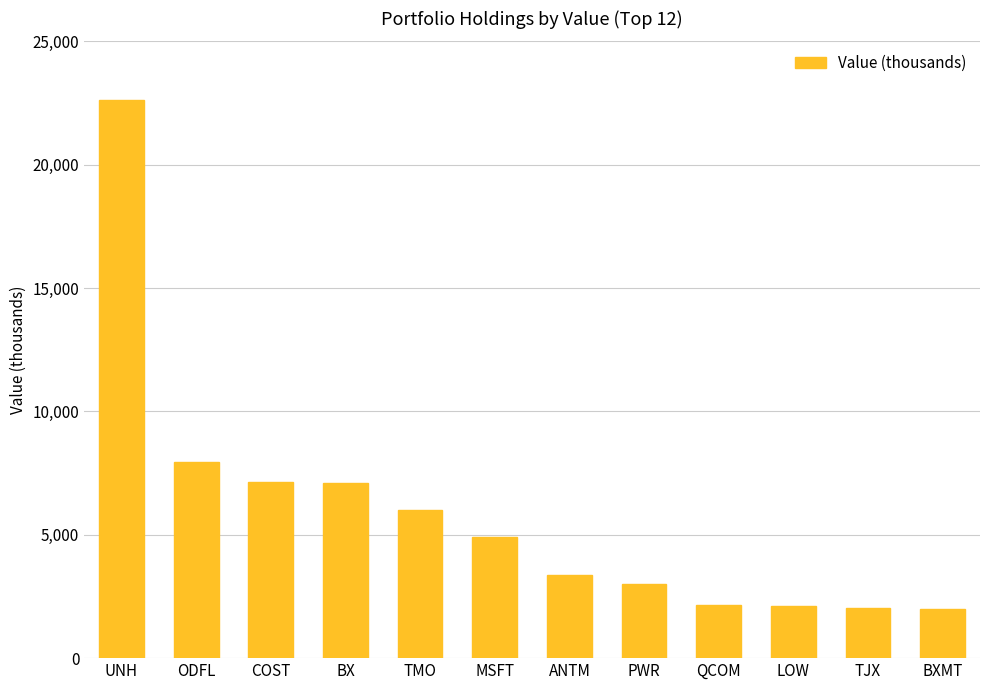

Does the chart contain stacked bars?

No